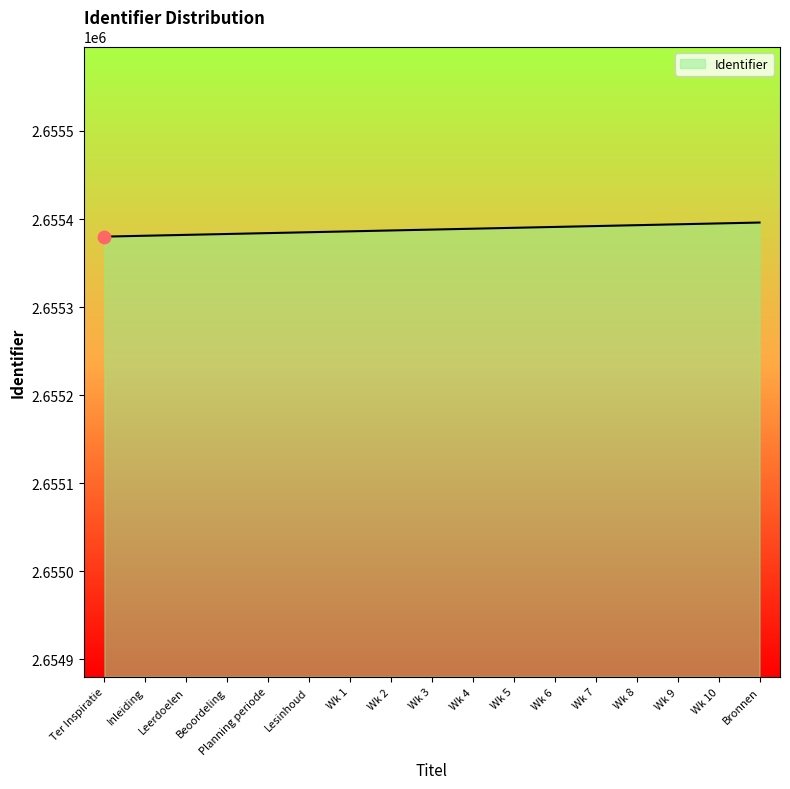

Between Bronnen and Wk 5, which is larger?

Bronnen